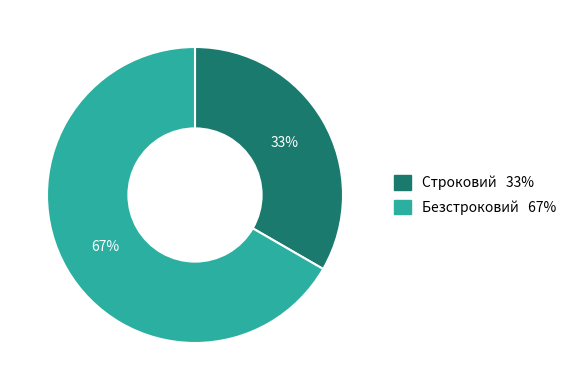

Between Безстроковий and Строковий, which is larger?

Безстроковий